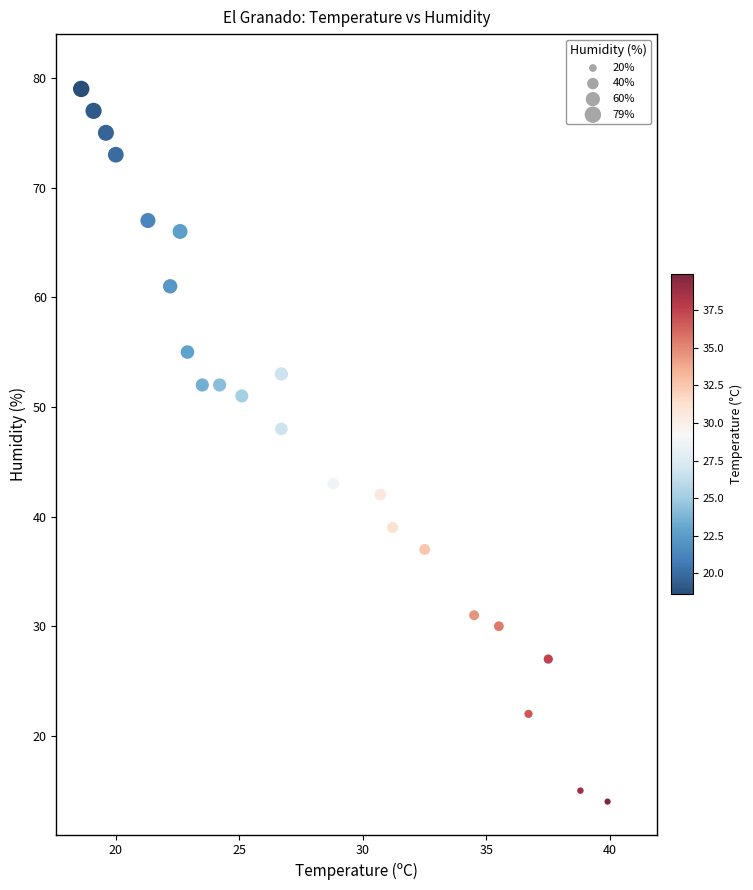

What Y value in the scatter plot is closest to 46?

48